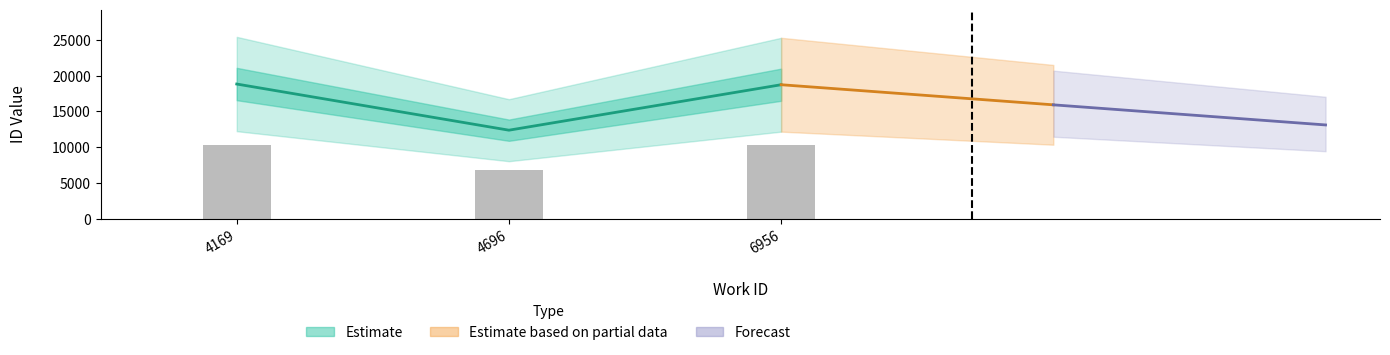

Reading left to right, extract all data points from this chart.

4169=18840	4696=12386	6956=18743